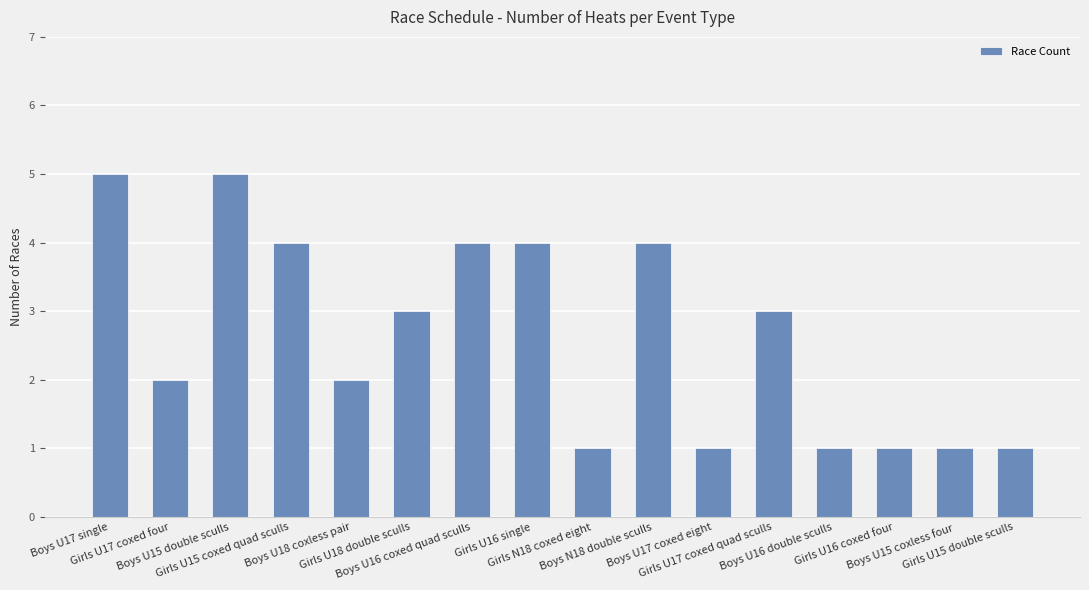

Reading left to right, transcribe all the data shown in this chart.

5	2	5	4	2	3	4	4	1	4	1	3	1	1	1	1